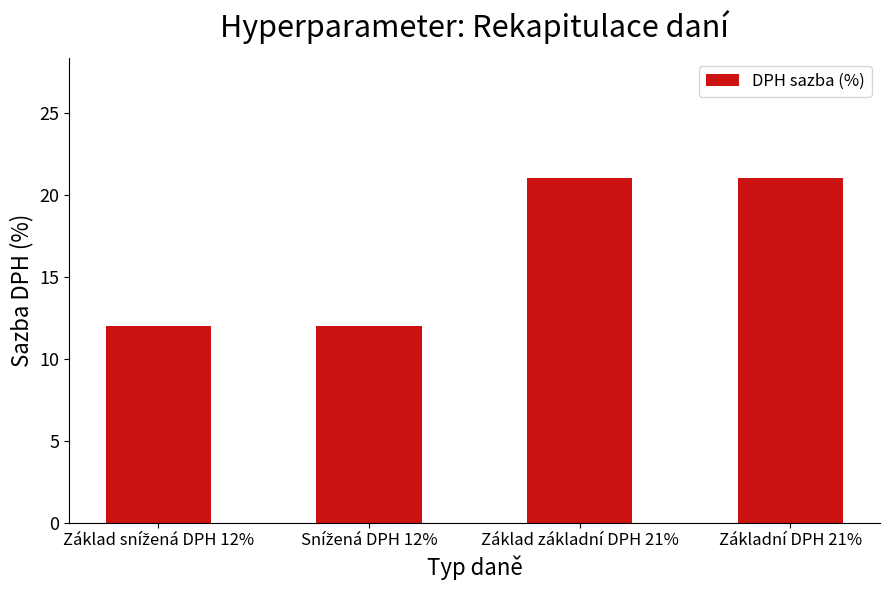

What is the value of the 3rd bar from the left?

21